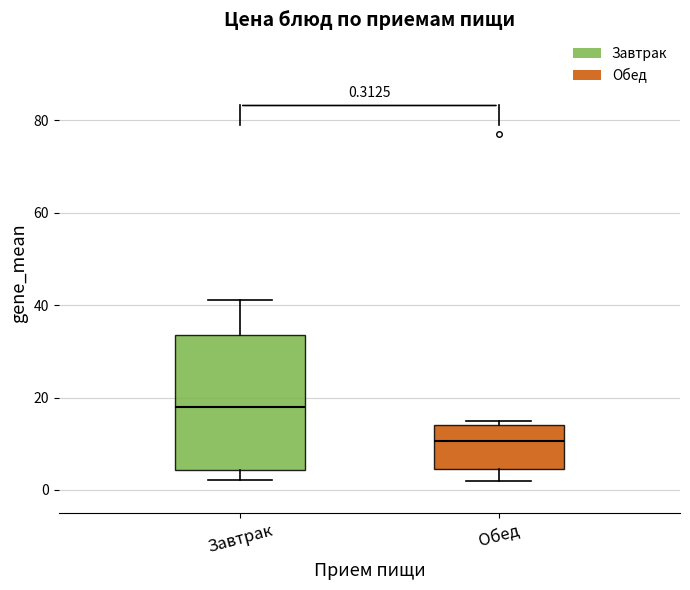

Comparing the boxes themselves (not the whiskers), which one is the tallest?

Завтрак